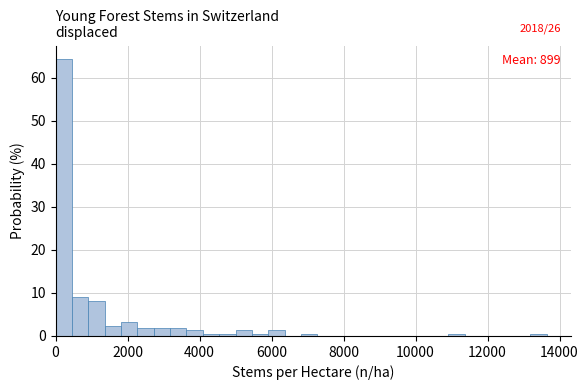

Around what value on the x-axis is the tallest bar? Give the approximate position of its centre, as read against the axis.

200